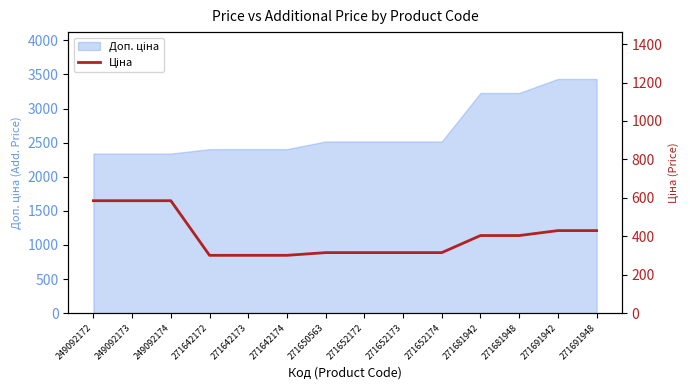

Where is the data nearest to the value 442?

271691942